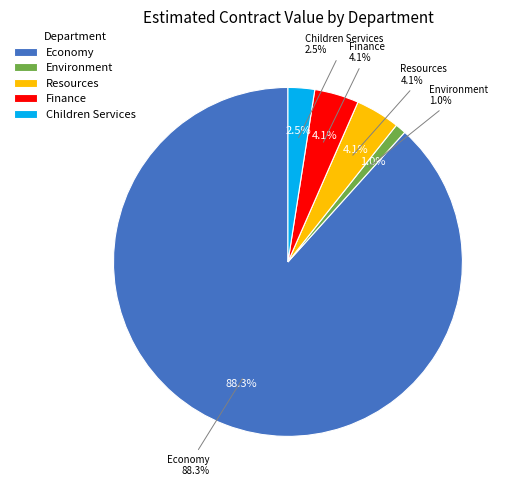

To the nearest percent, what portion does Children Services represent?

2%